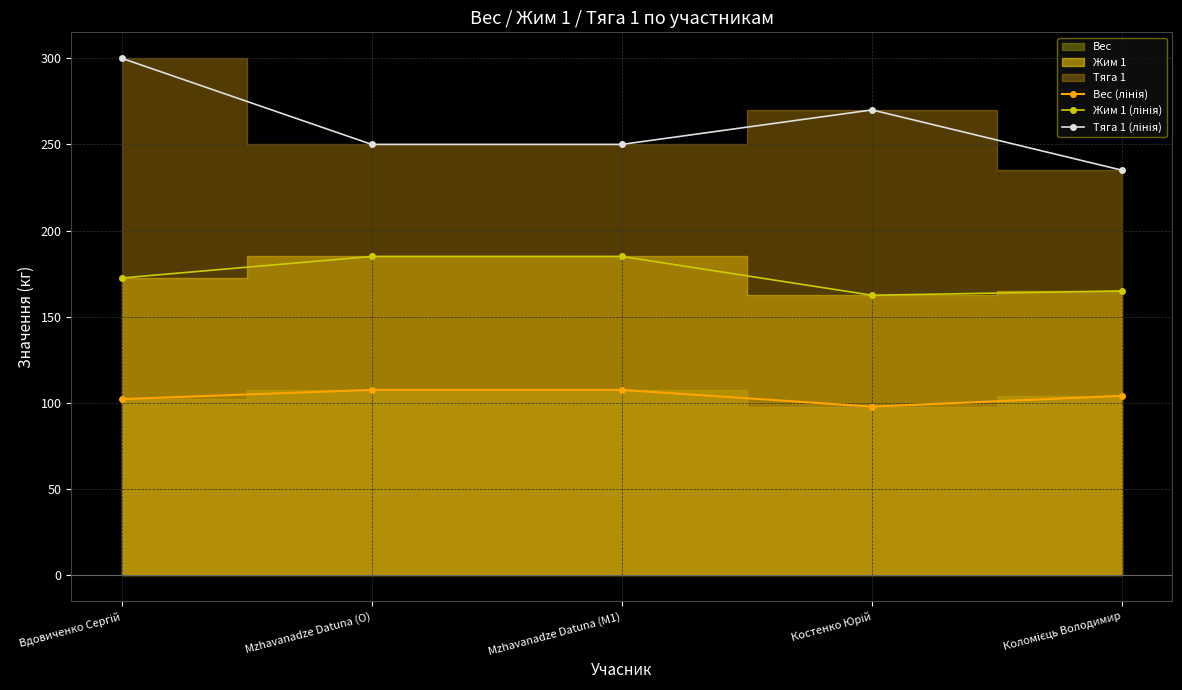

True or false: Жим 1 (лінія) and Тяга 1 (лінія) intersect in this chart.

False